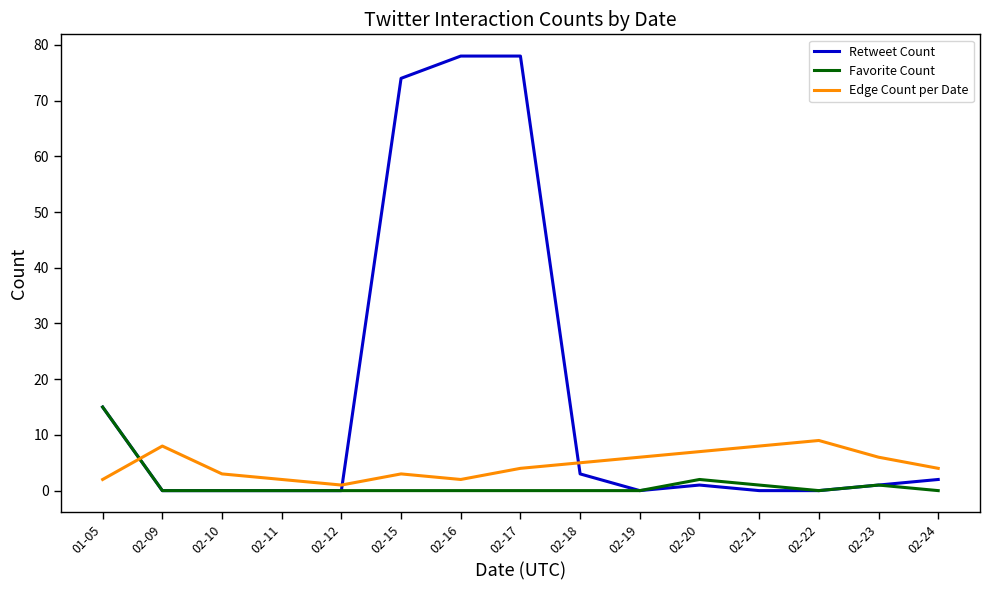

What is the difference between the second highest and minimum values in the Retweet Count series?

78